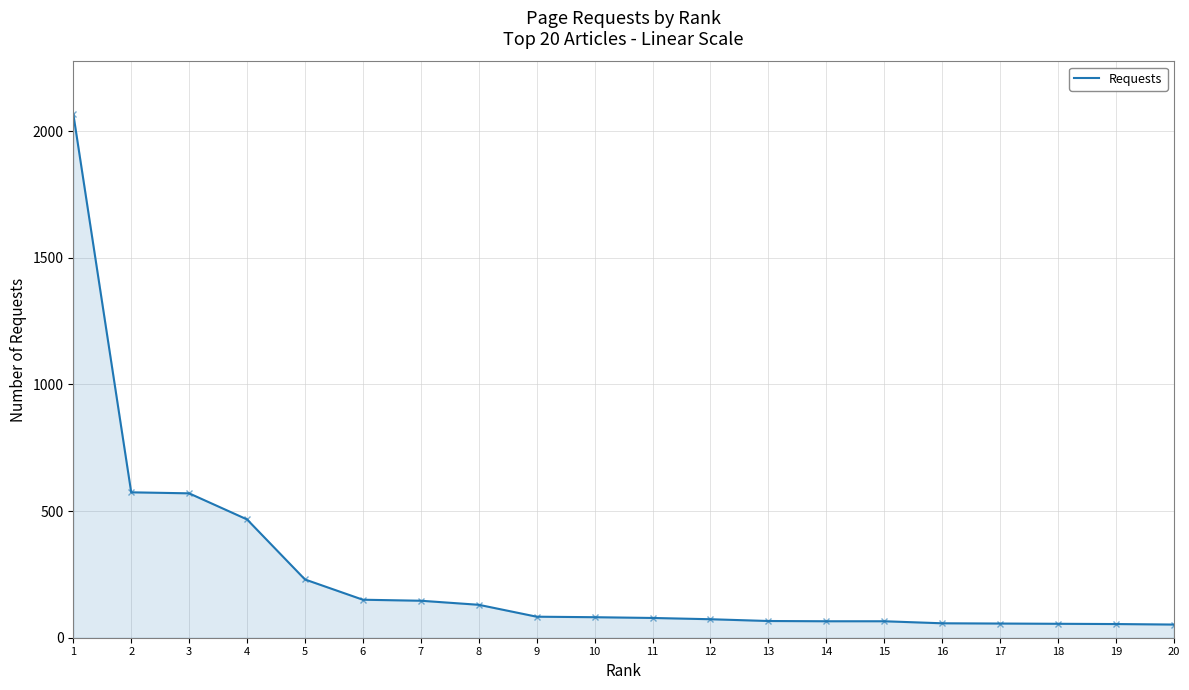

Is it true that the value at 15 is 65?

True